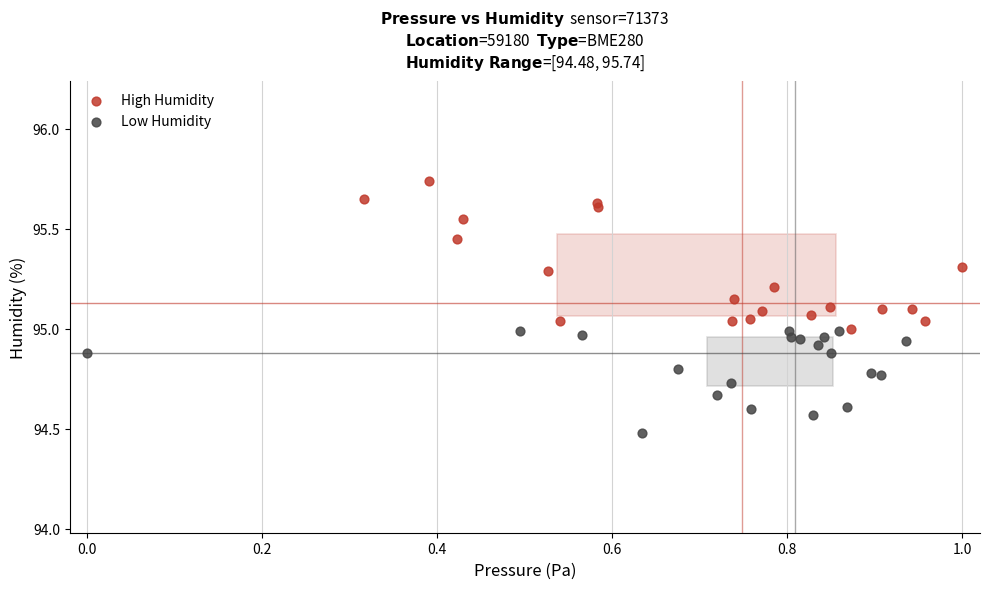

Which series has the largest Y range (max minus min)?

High Humidity